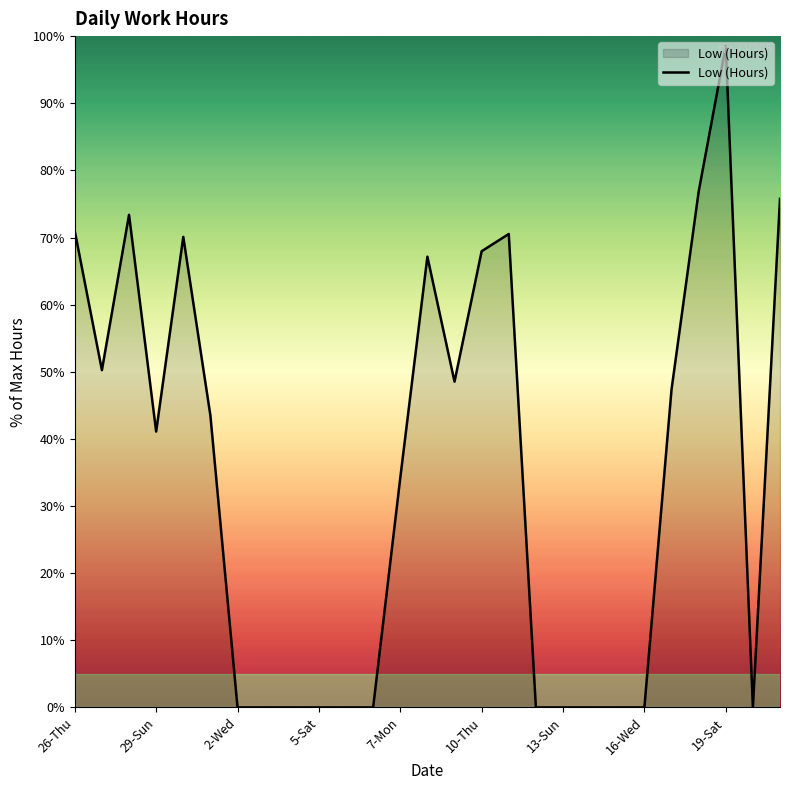

Reading right to left, what are all the values shown in this chart?

75.8	0.0	98.5	76.8	47.3	0.0	0.0	0.0	0.0	0.0	70.5	68.0	48.5	67.1	34.2	0.0	0.0	0.0	0.0	0.0	0.0	43.5	70.1	41.1	73.4	50.2	71.0